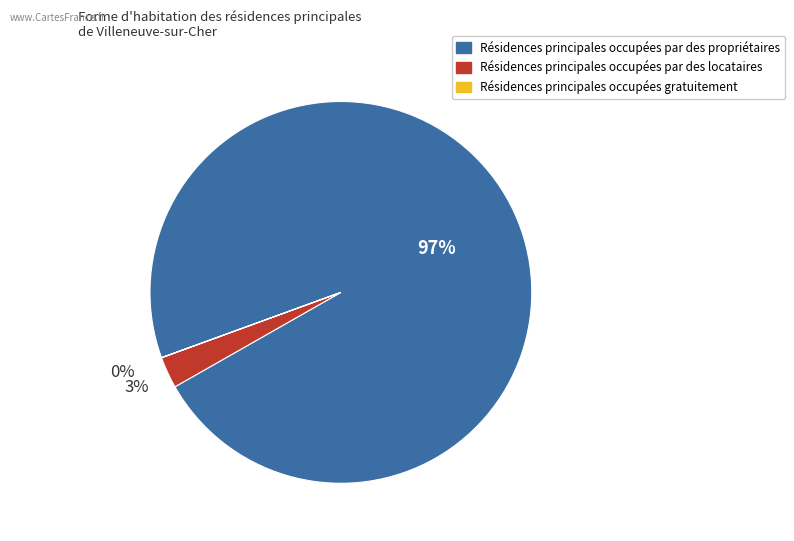

To the nearest percent, what is the difference between the largest and smallest slice percentages?

97%